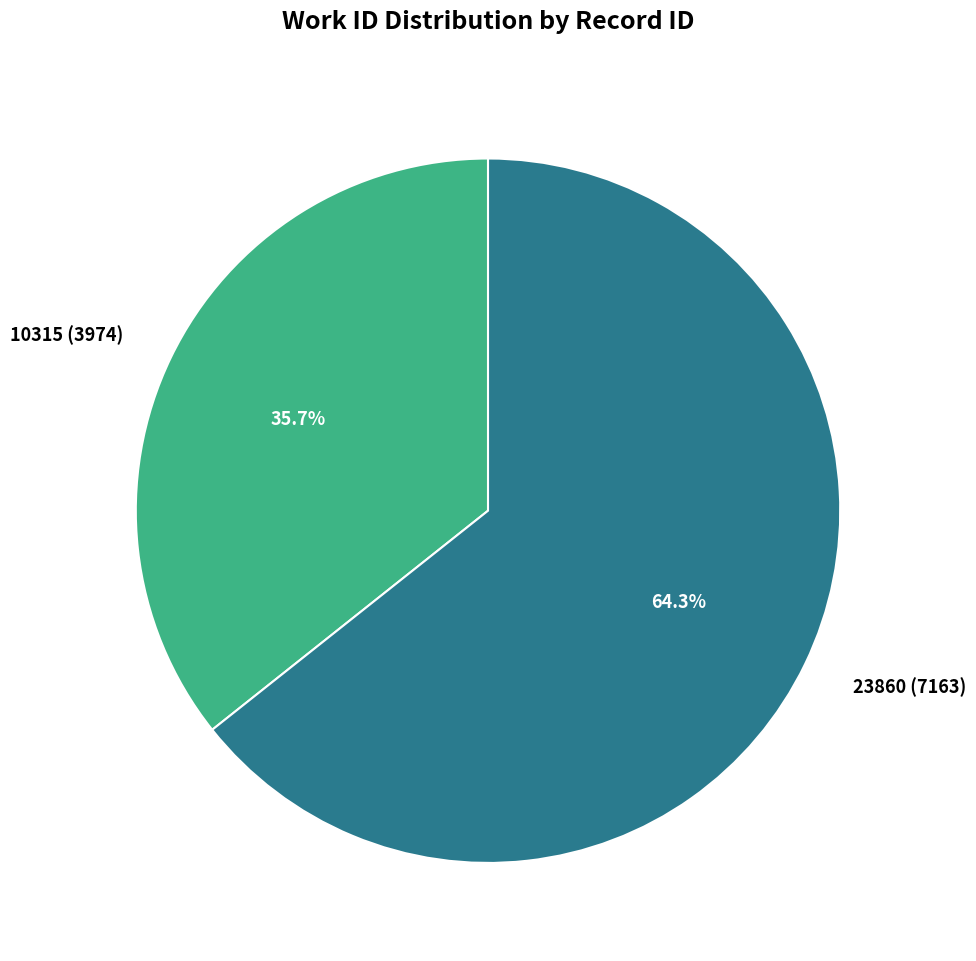

Which has a higher value, 23860 or 10315?

23860